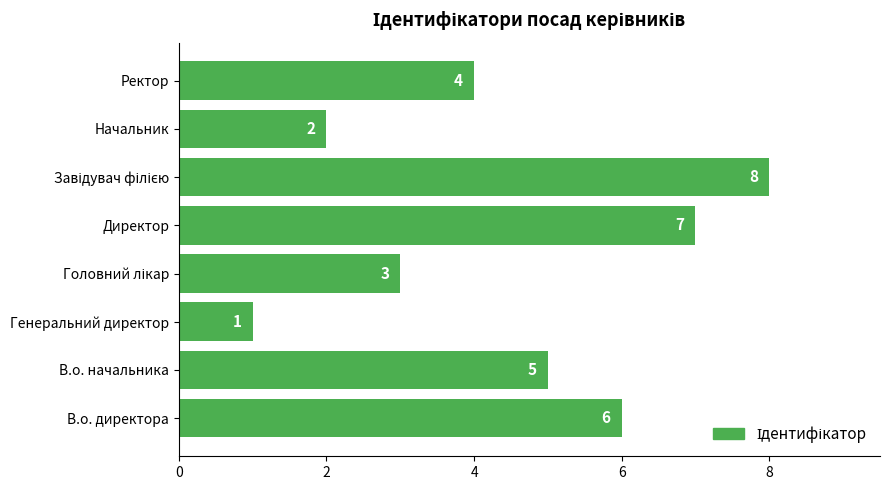

Count the number of data series in this chart.

1